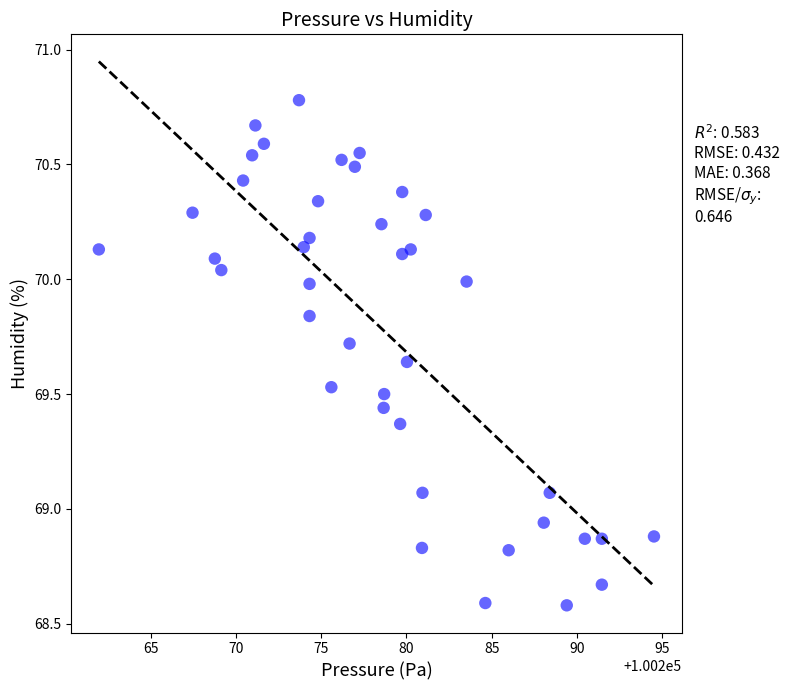

What is the range of Y values (max minus min)?

2.2